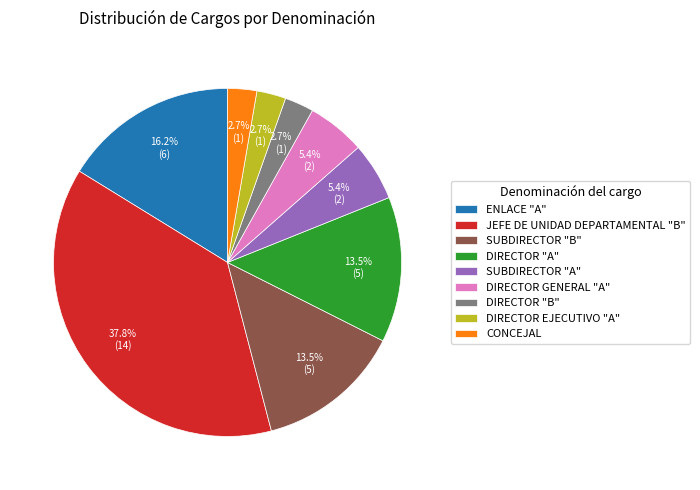

Count the number of slices in the pie.

9